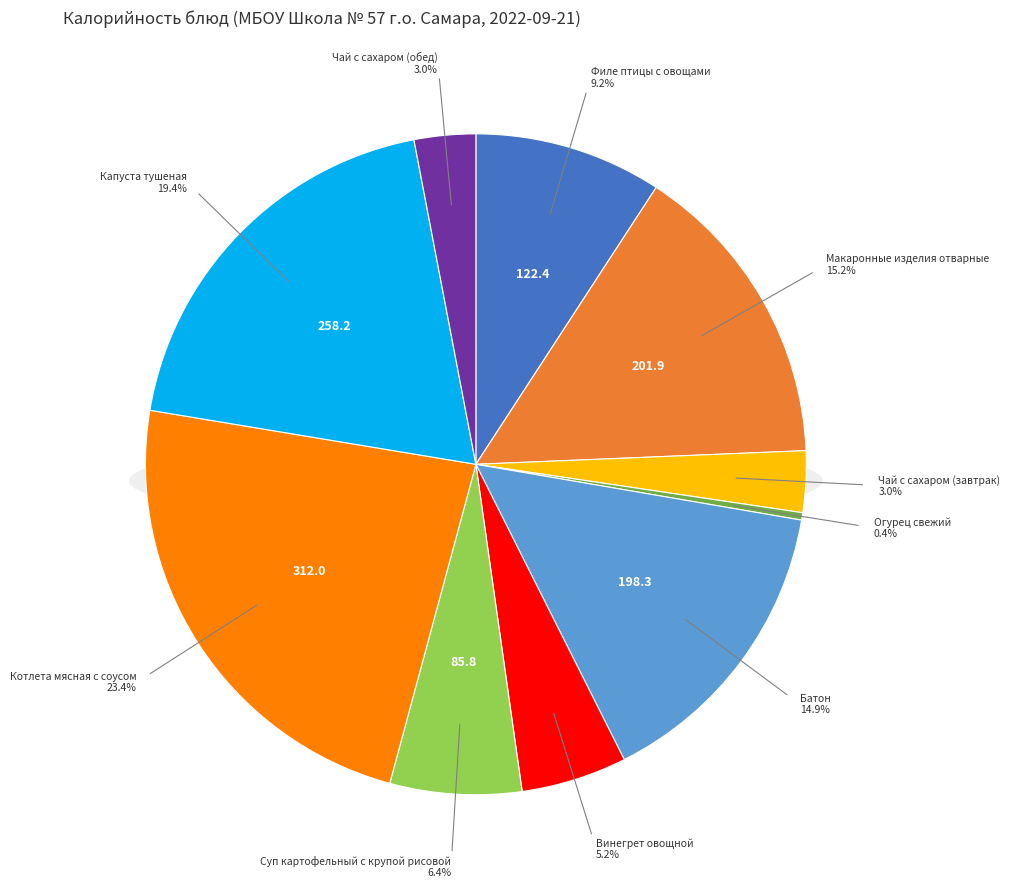

To the nearest percent, what percentage of the pie is Чай с сахаром (обед)?

3%